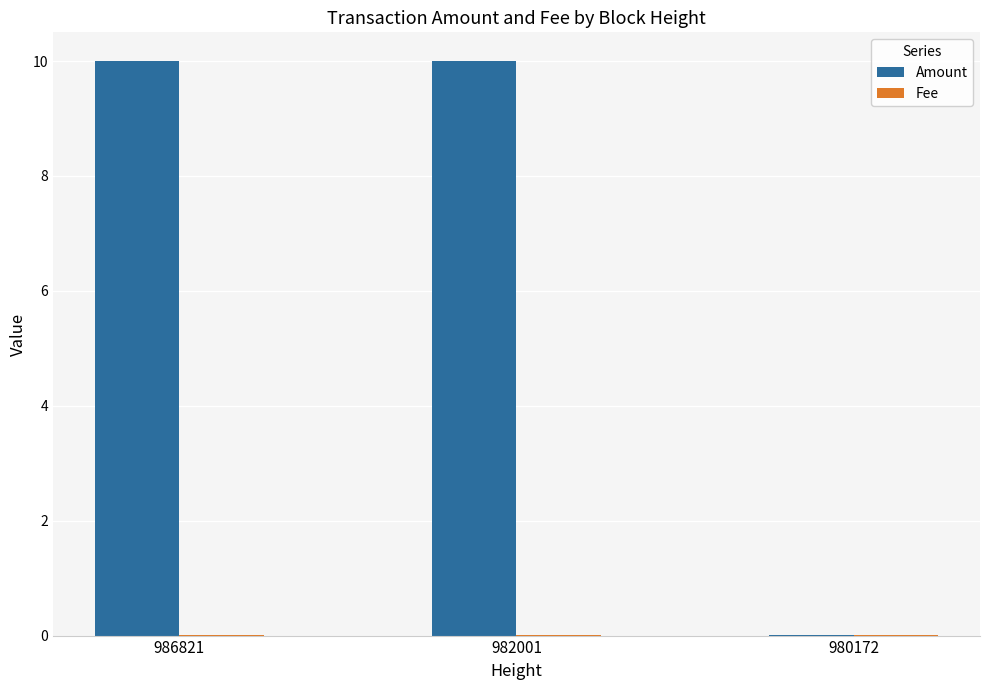

Is it true that Amount equals 10.0 at 982001?

True